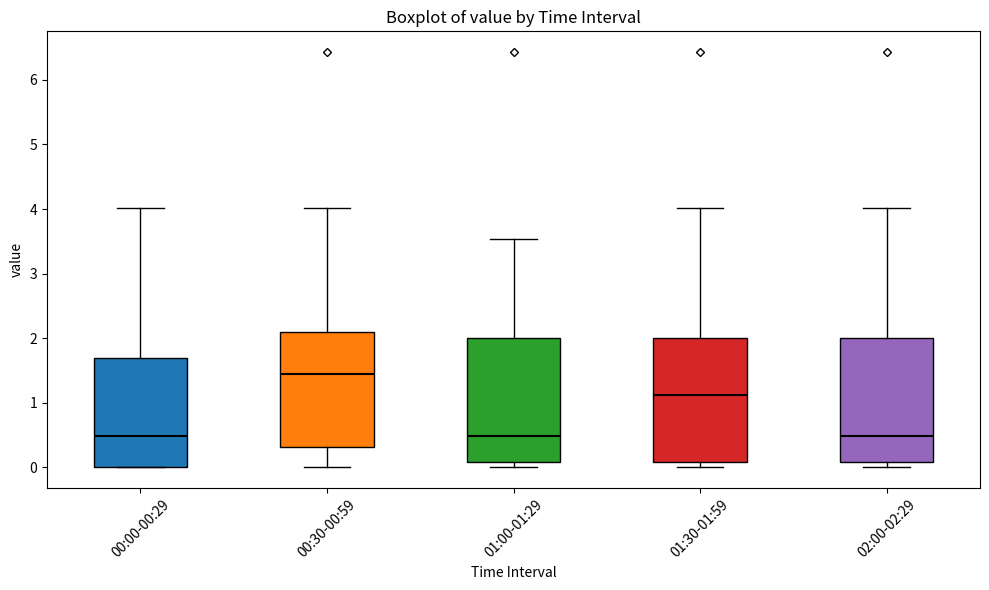

Reading left to right, read every box against the y-axis: the position of its median line, the range the box covers, and the ends of its whiskers. The values are not printed on the chart, so give them approximately, as read against the axis.

00:00-00:29: median 0.5, box 0.0 to 1.7, whiskers 0.0 to 4.0
00:30-00:59: median 1.4, box 0.3 to 2.1, whiskers 0.0 to 4.0
01:00-01:29: median 0.5, box 0.1 to 2.0, whiskers 0.0 to 3.5
01:30-01:59: median 1.1, box 0.1 to 2.0, whiskers 0.0 to 4.0
02:00-02:29: median 0.5, box 0.1 to 2.0, whiskers 0.0 to 4.0